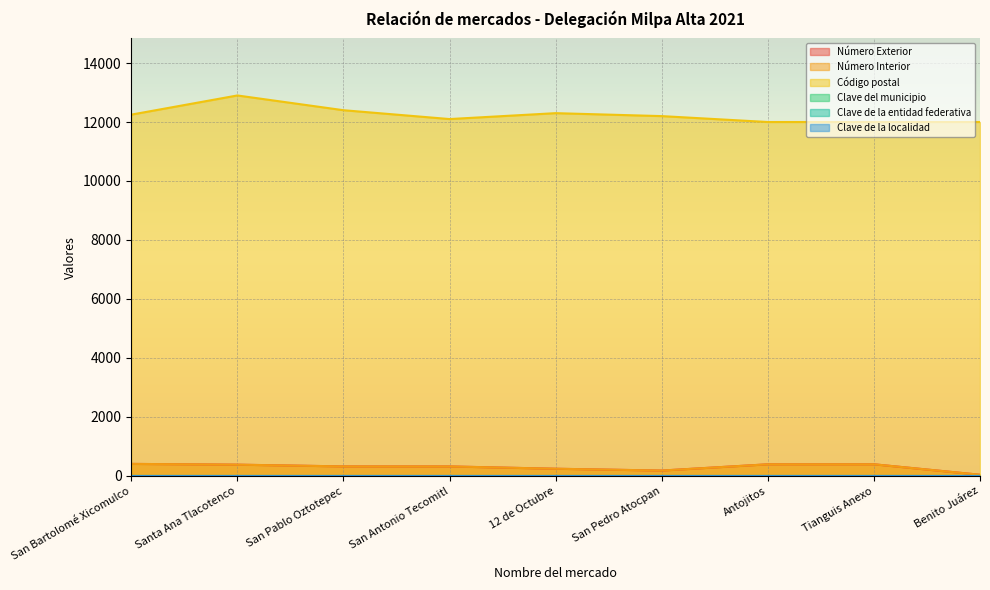

What is the minimum value shown in the chart?

40